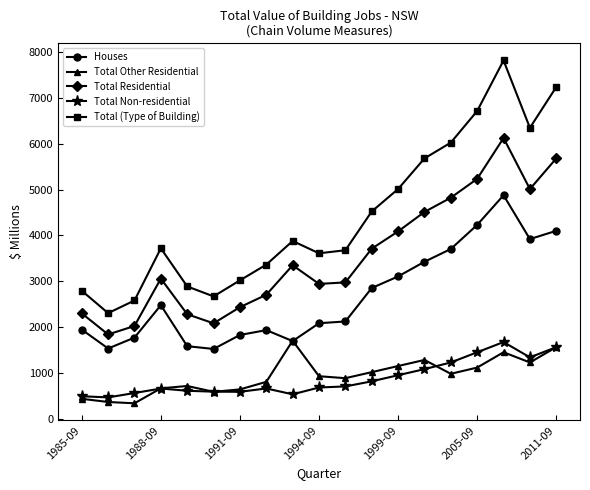

True or false: Total Residential and Total Other Residential cross at least once.

False